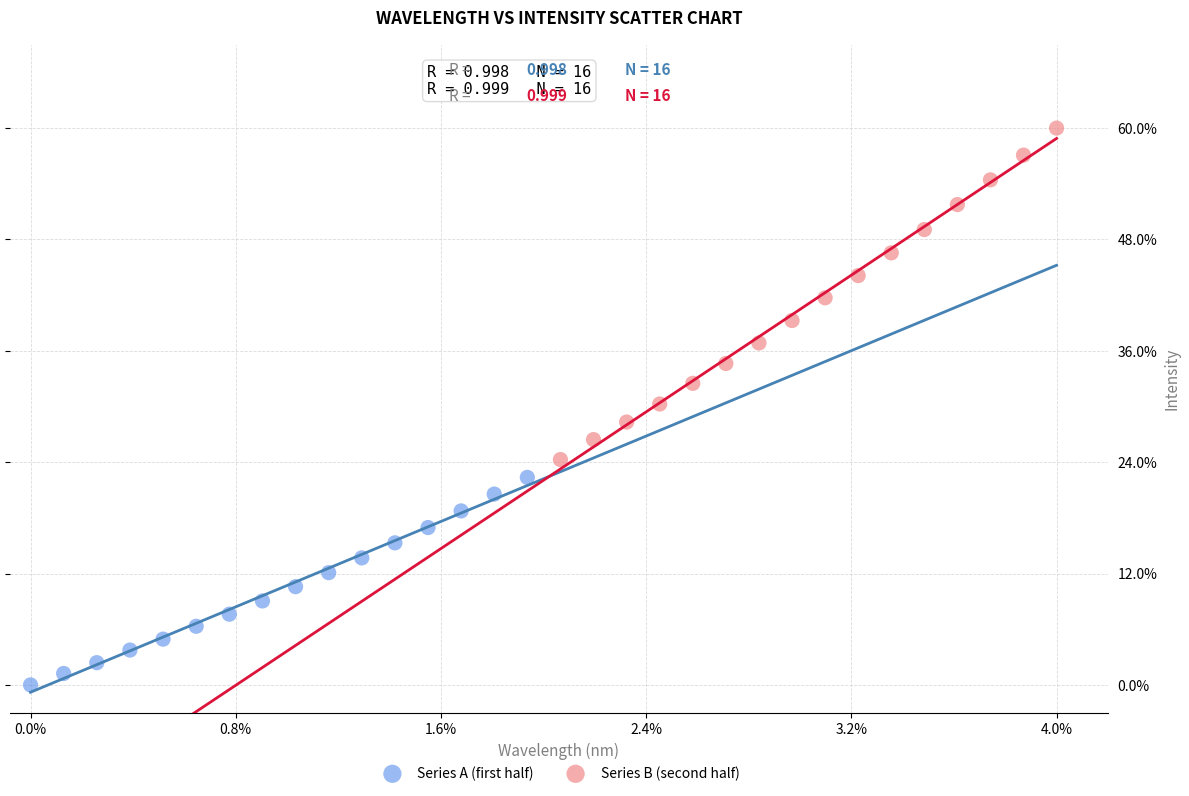

What are all the series names shown in the legend?

Series A (first half), Series B (second half)